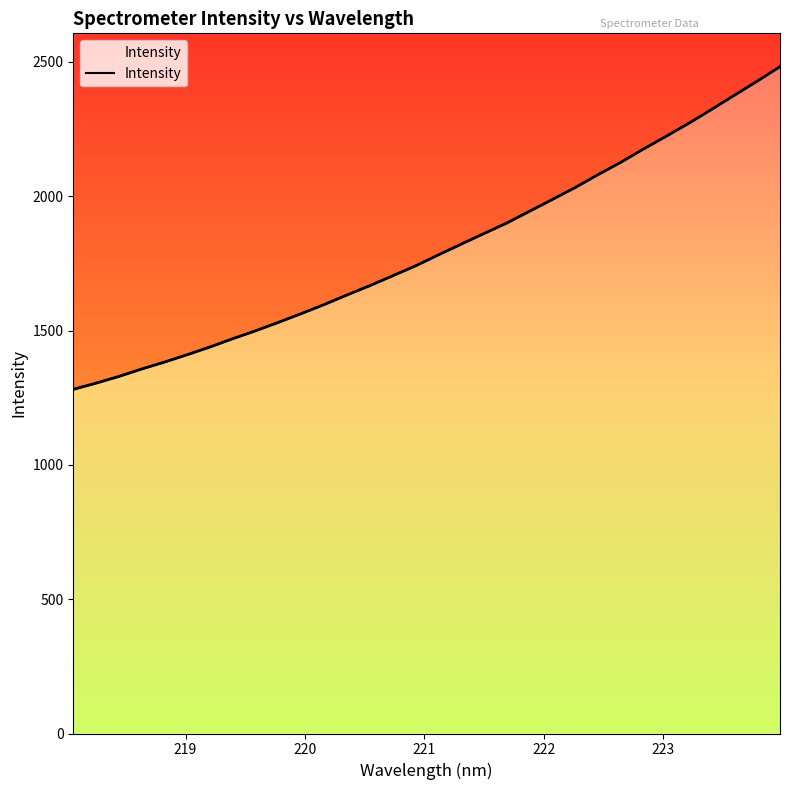

What is the sum of all values?

57727.6